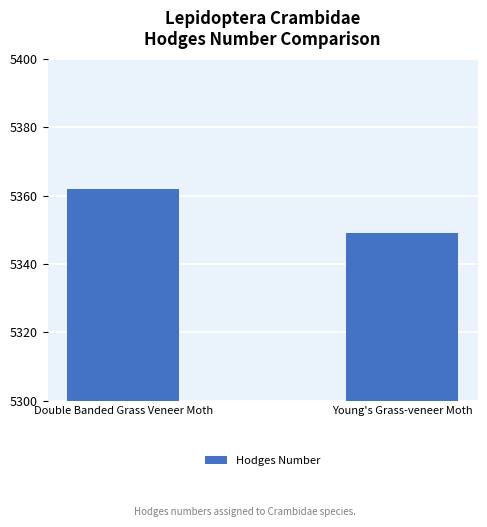

Rank the categories by value from lowest to highest.

Young's Grass-veneer Moth, Double Banded Grass Veneer Moth